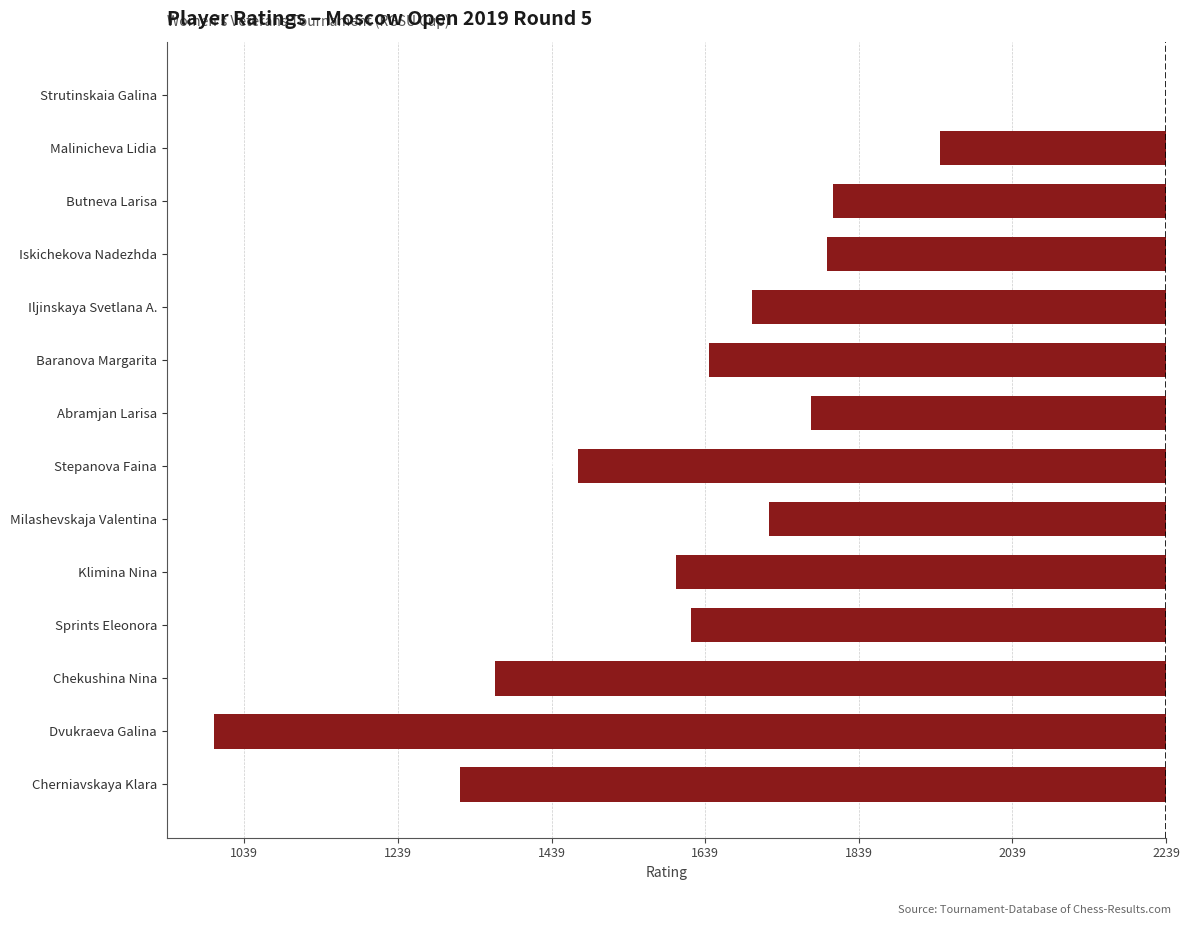

Are the bars horizontal?

Yes